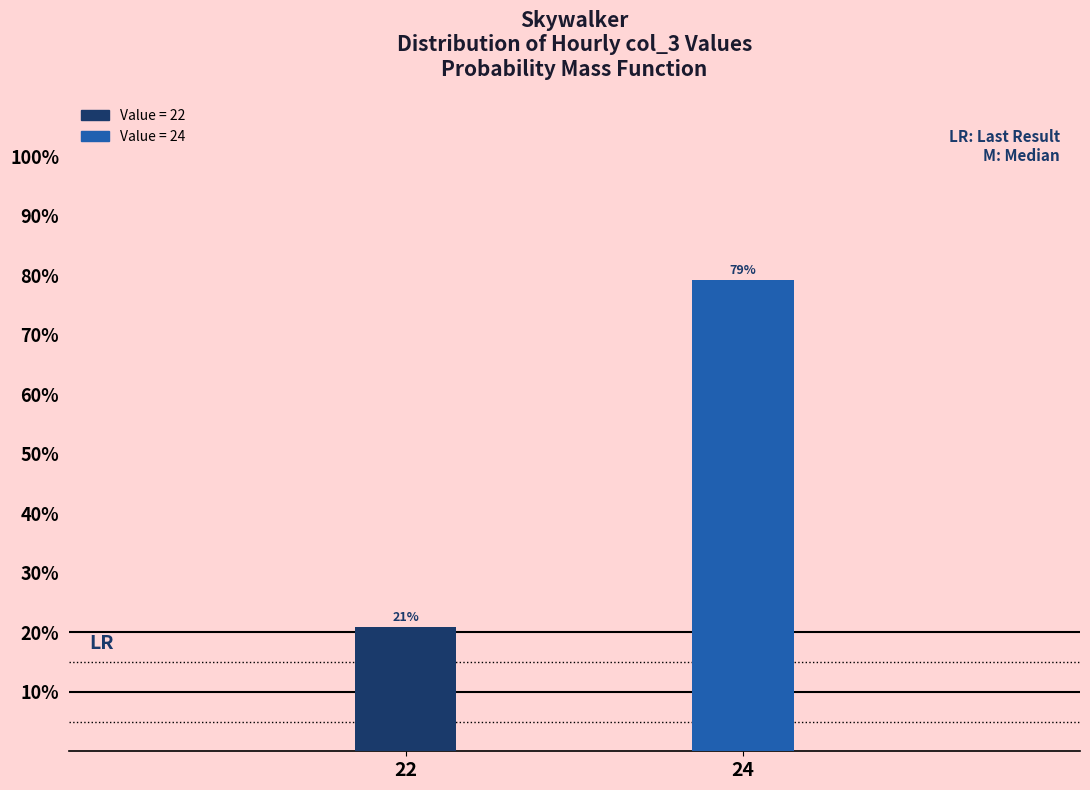

What is the value of the 1st bar from the left?

20.8